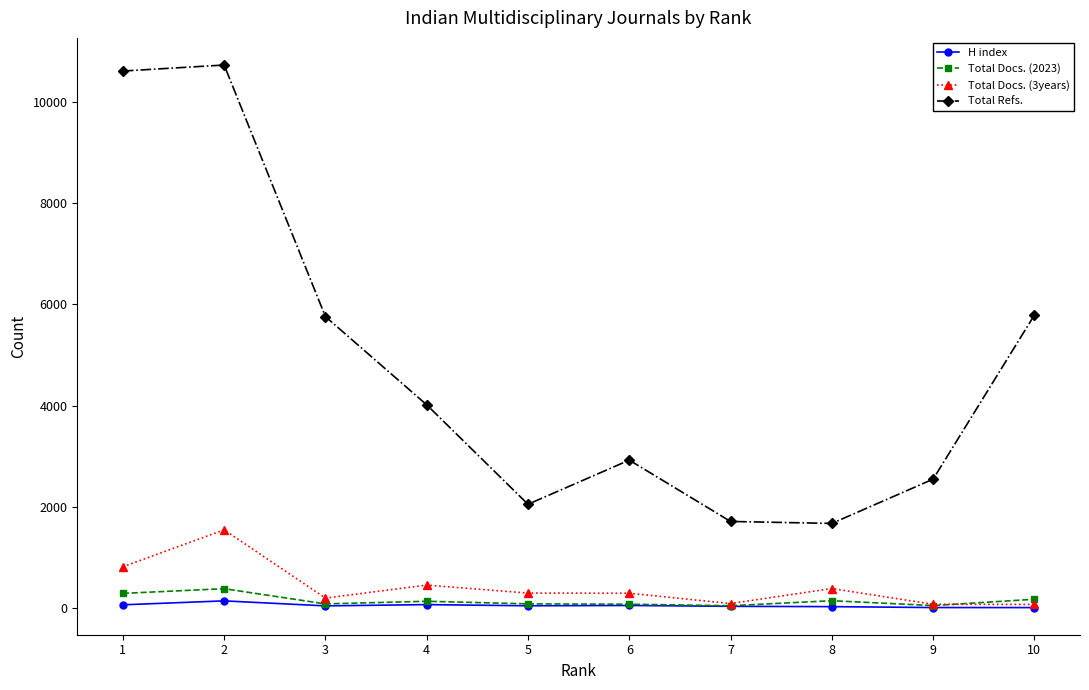

What is the maximum value shown in the chart?

10737